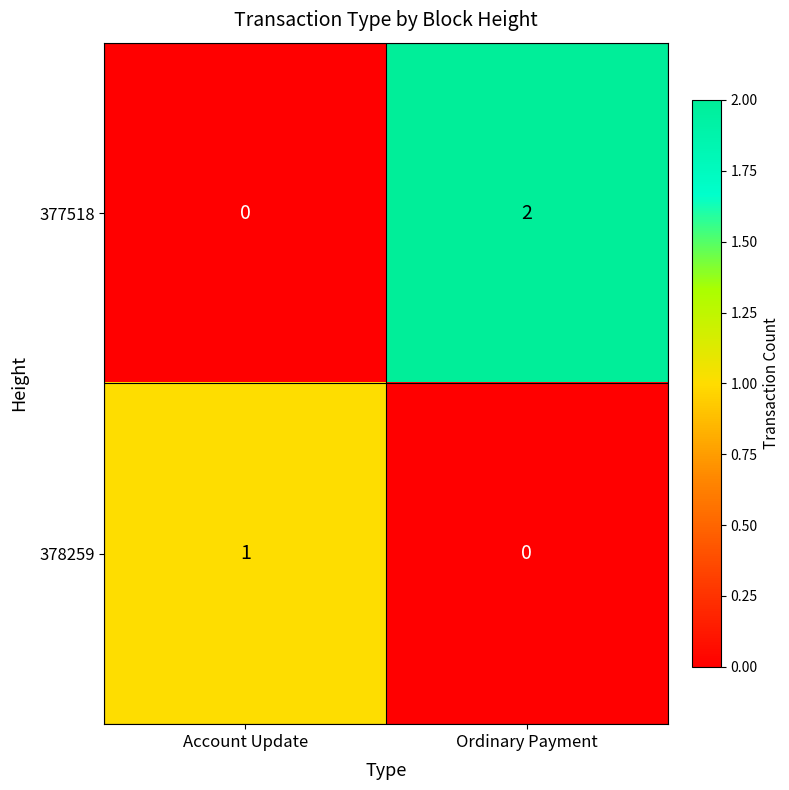

At how many categories does at least one series exceed 0?

2